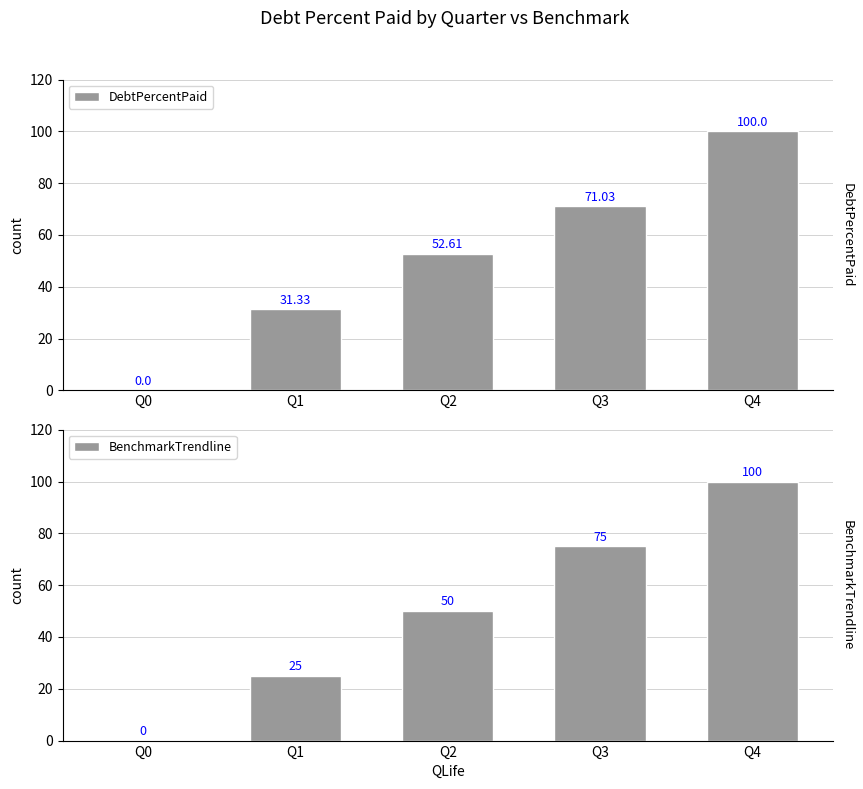

Are the bars grouped side by side (vs. stacked)?

Yes